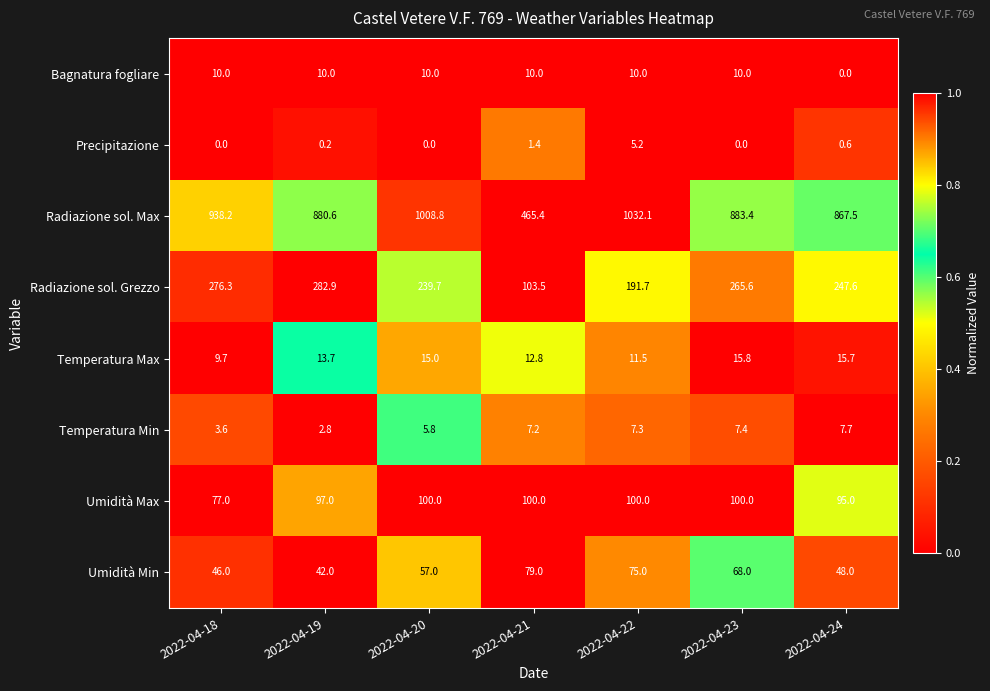

Where is Temperatura Min nearest to the value 5?

2022-04-20